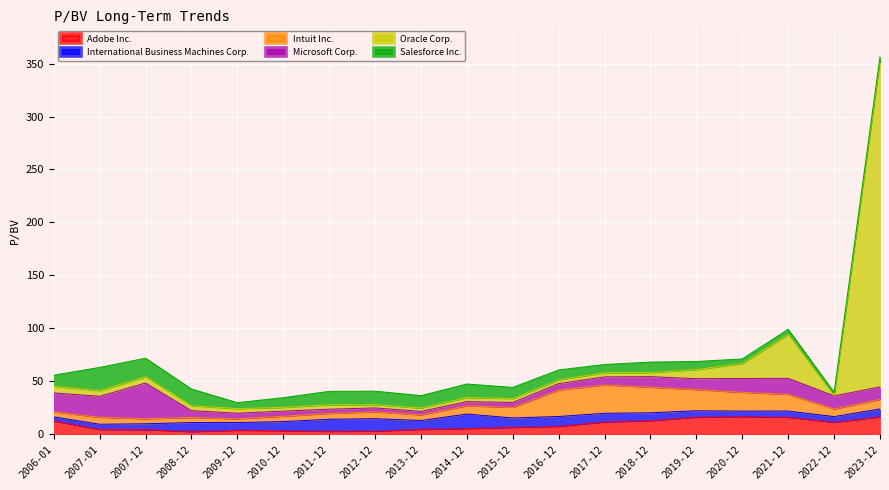

What is the difference between the maximum and second lowest values in the Oracle Corp. series?

305.6